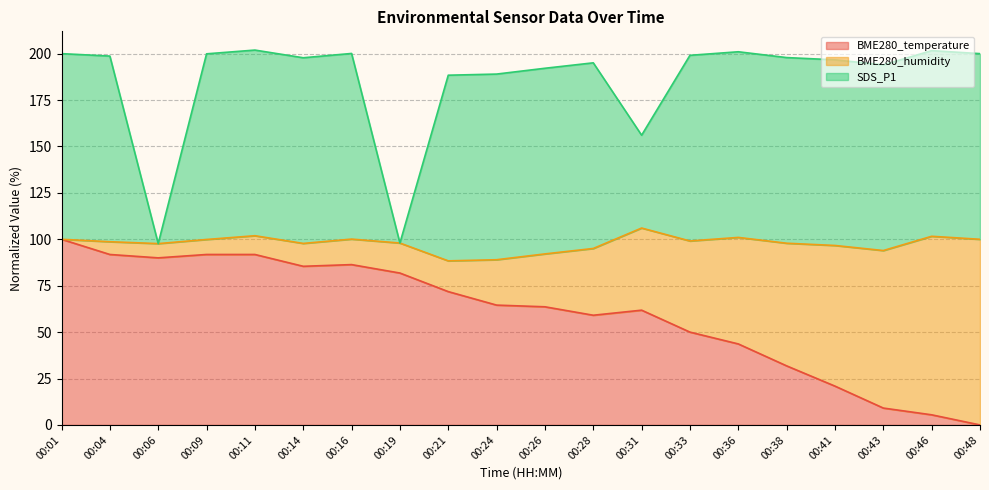

True or false: SDS_P1 has more than 1 interior local peaks.

True